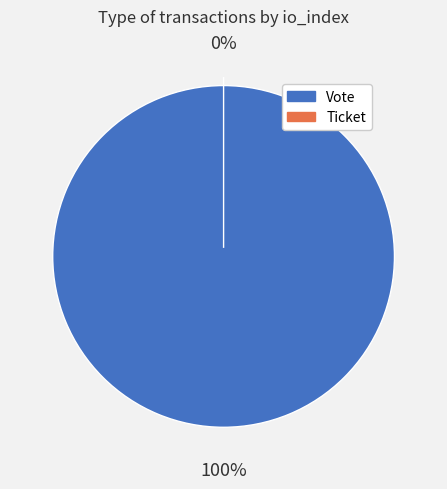

Rank the categories by value from lowest to highest.

Ticket, Vote